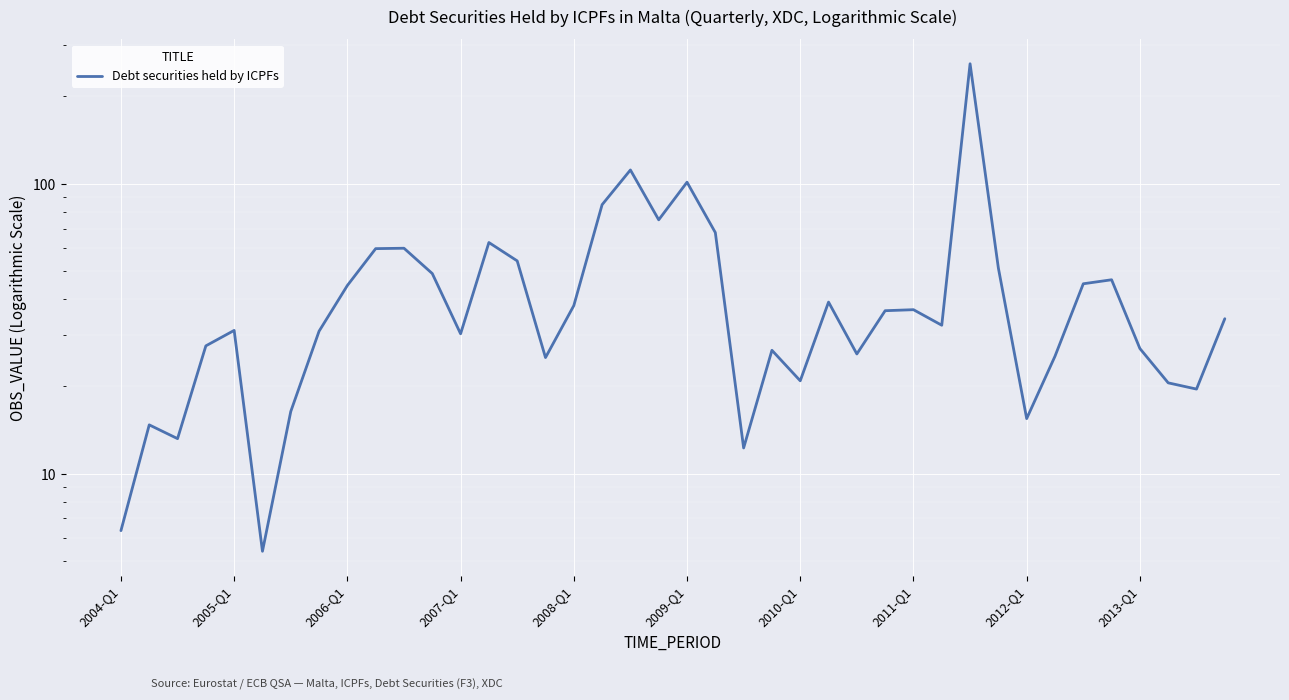

What is the sum of the values at 21 and 15?

92.9